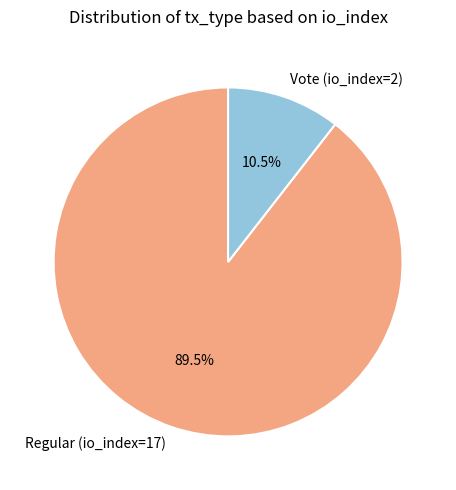

Is Regular (io_index=17) the majority of the pie?

Yes